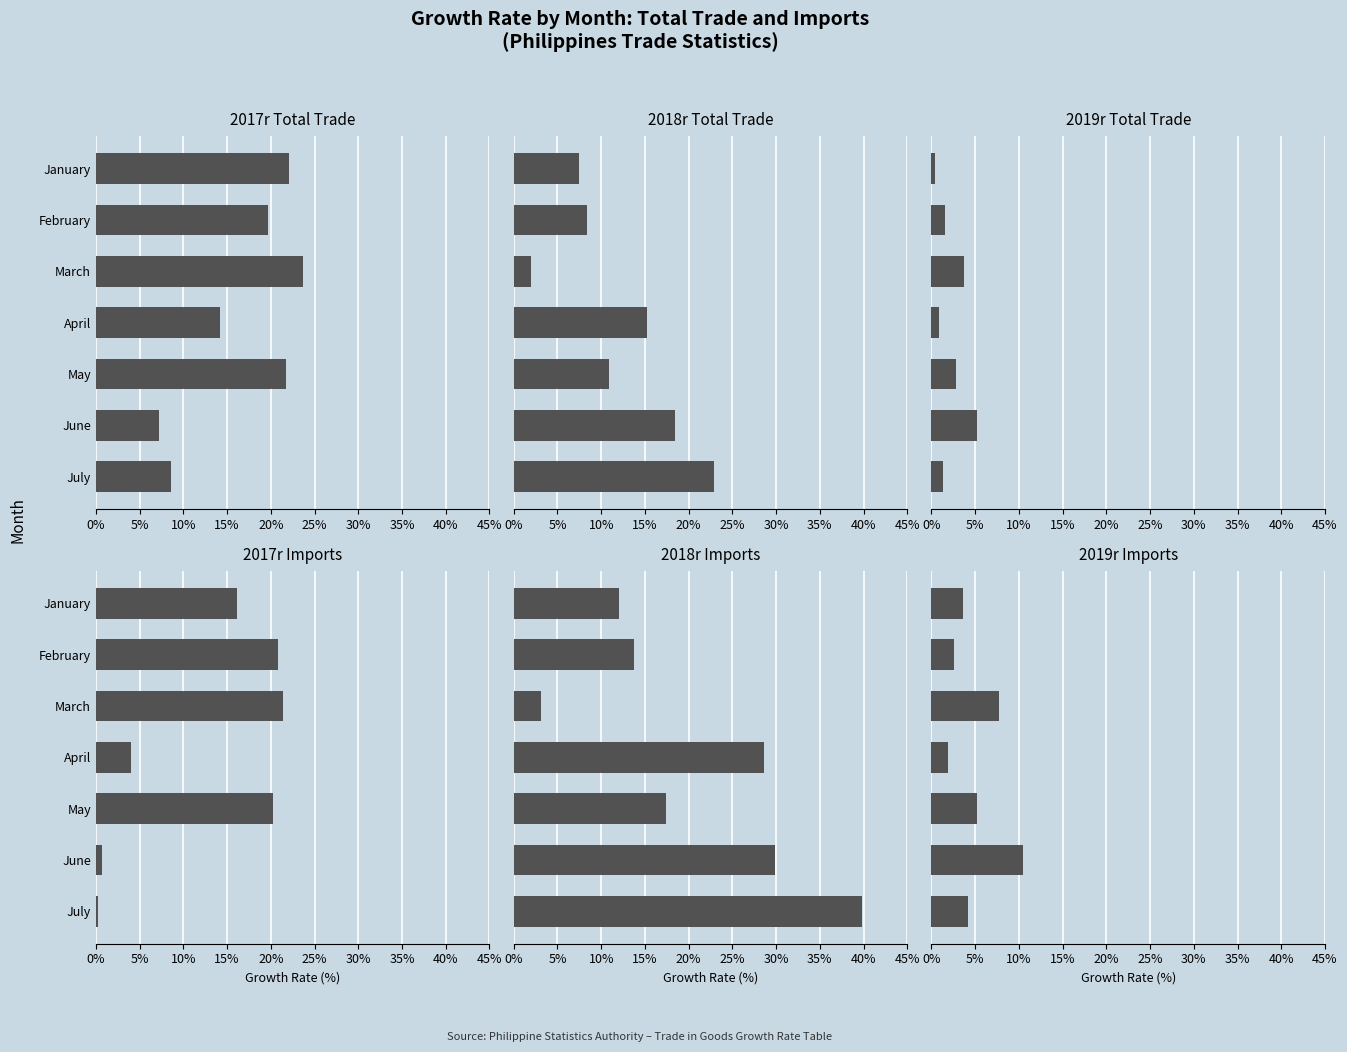

What is the minimum value shown in the chart?

0.3